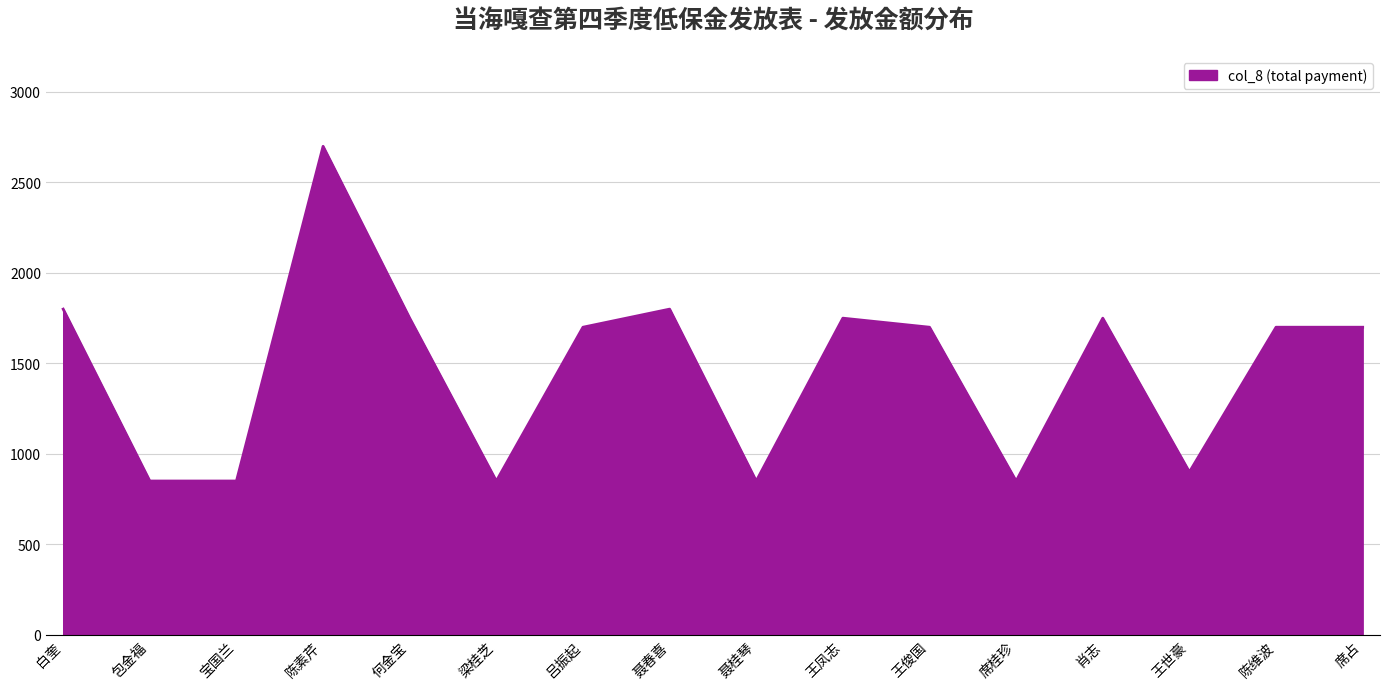

What is the ratio of the value at 聂春喜 to the value at 聂桂琴?

2.1